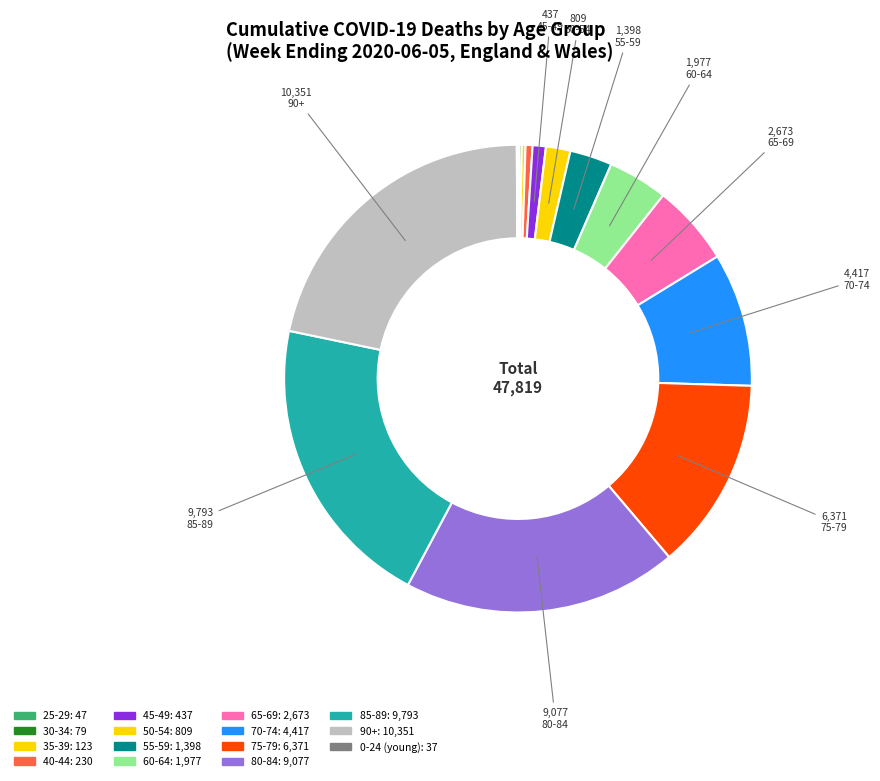

Does any single category account for the majority?

No